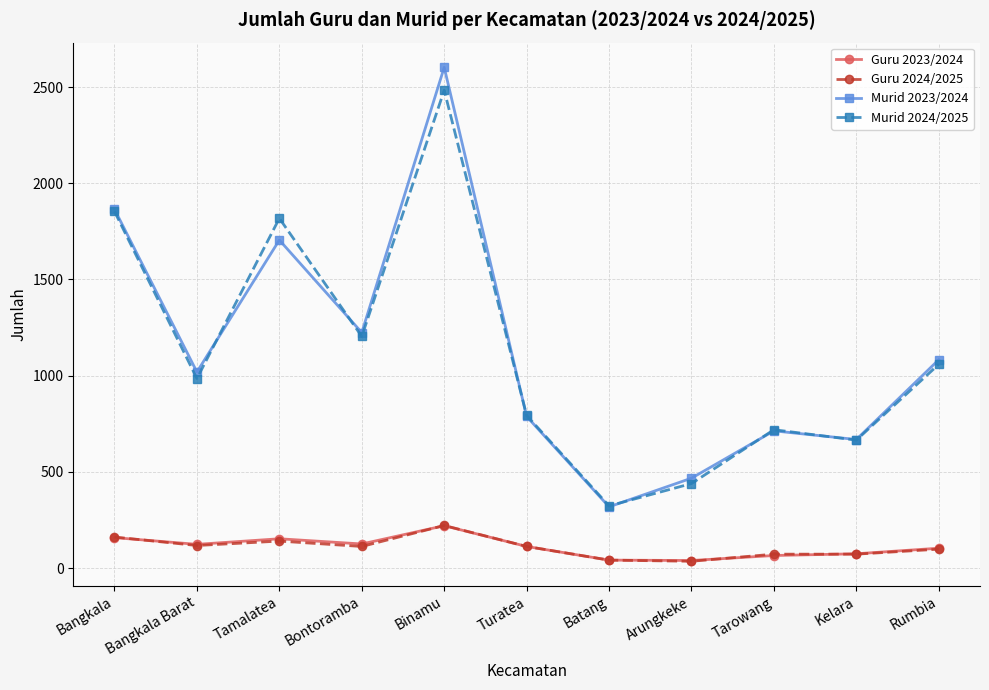

How many lines are shown in the chart?

4